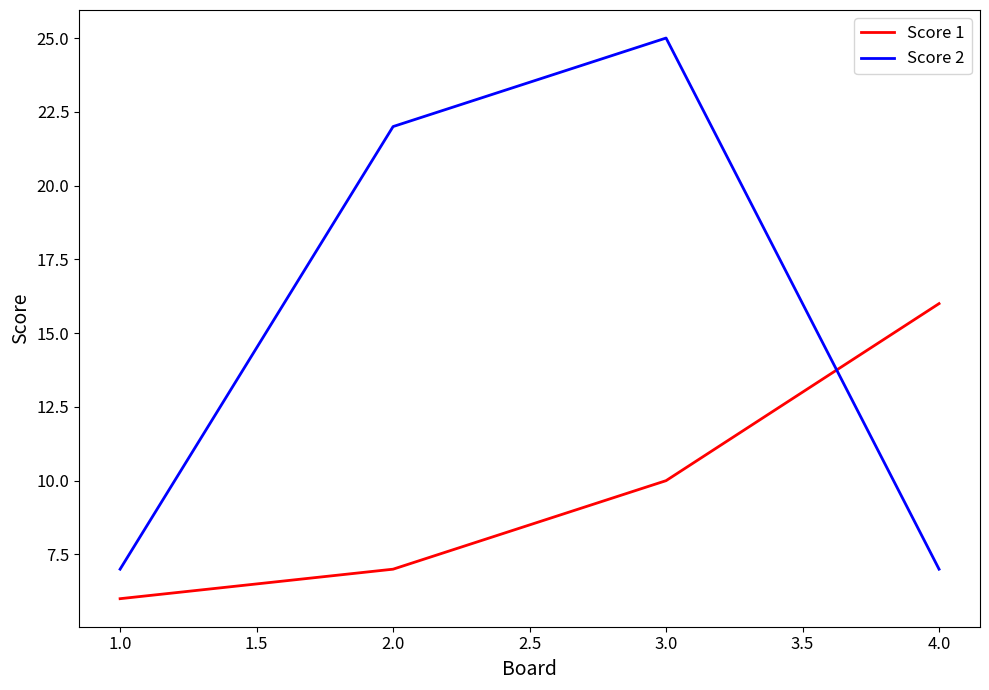

Which series has the largest range (max minus min)?

Score 2